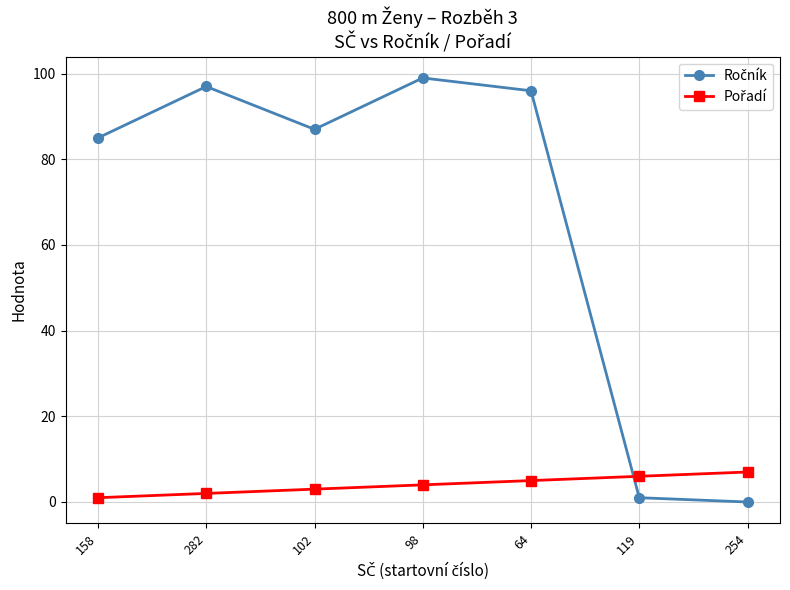

At how many categories does at least one series exceed 15?

5